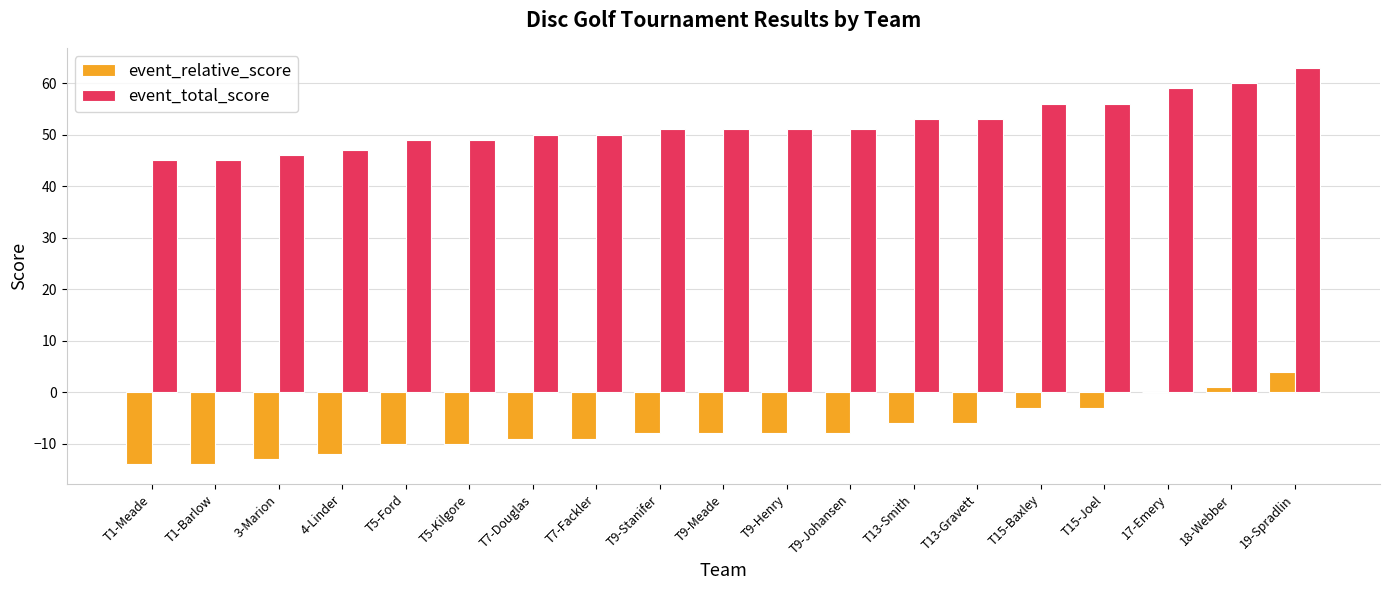

How many distinct data groups are displayed?

2